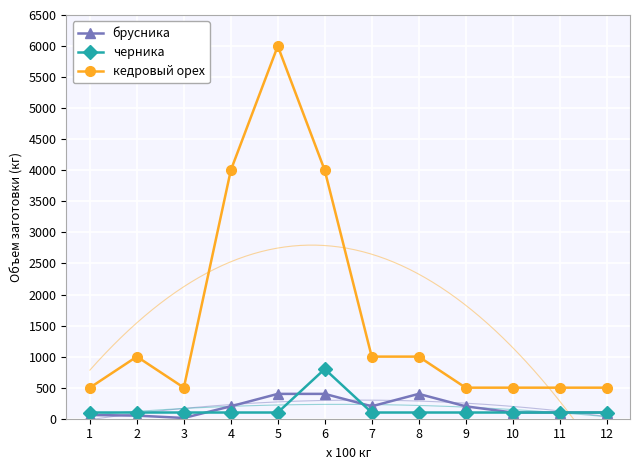

How many interior local peaks does the черника series have?

1